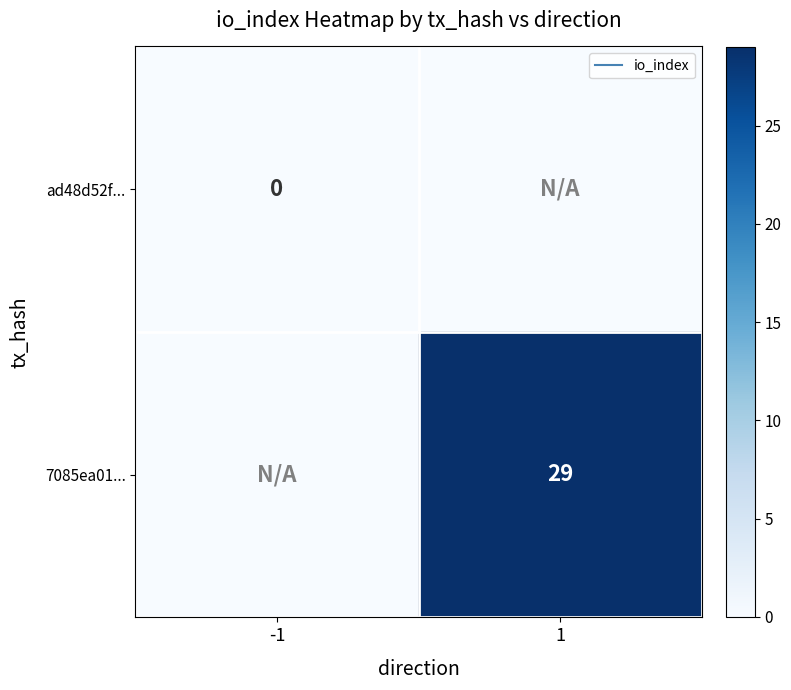

The value of 7085ea01... at 1 is 29. True or false?

True